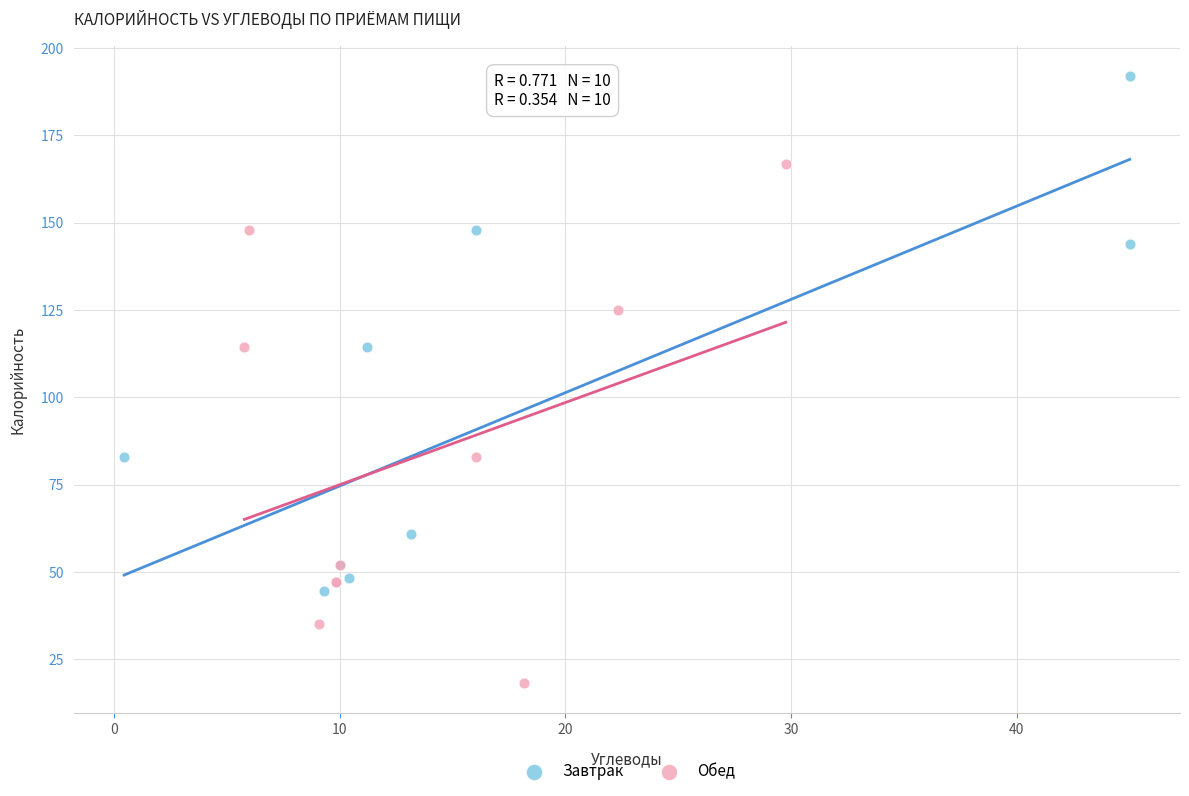

Which series reaches the maximum Y coordinate?

Завтрак